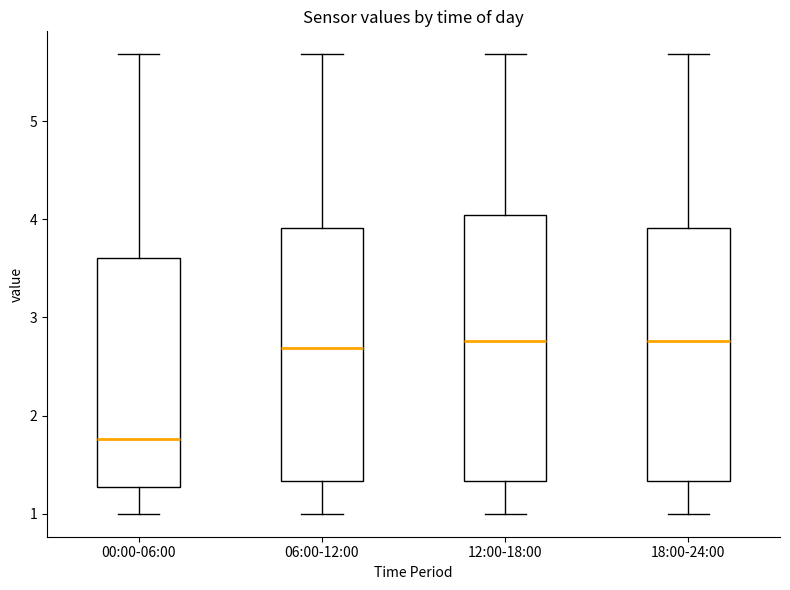

Which box is the tallest, from its lower edge to its upper edge?

12:00-18:00